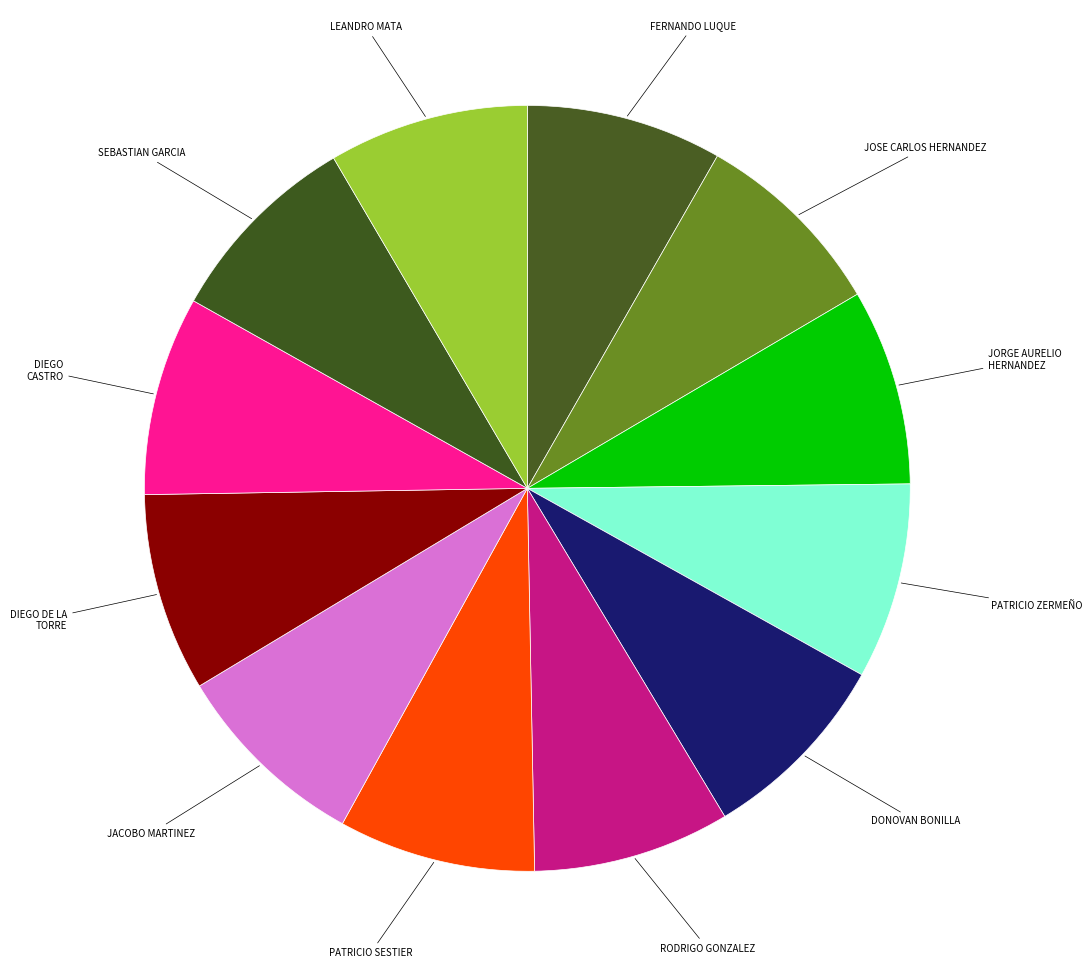

True or false: JOSE CARLOS HERNANDEZ accounts for 8% of the total.

True